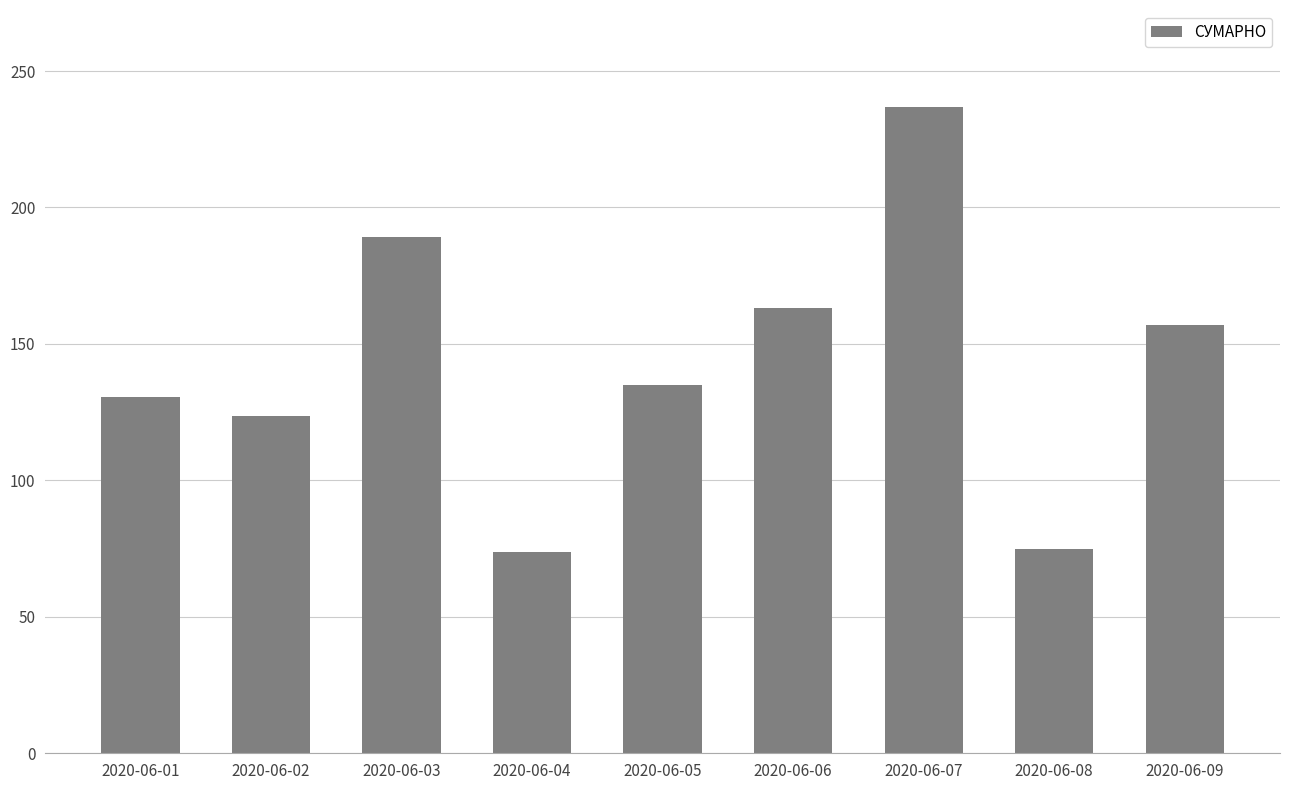

Does the chart contain any negative values?

No